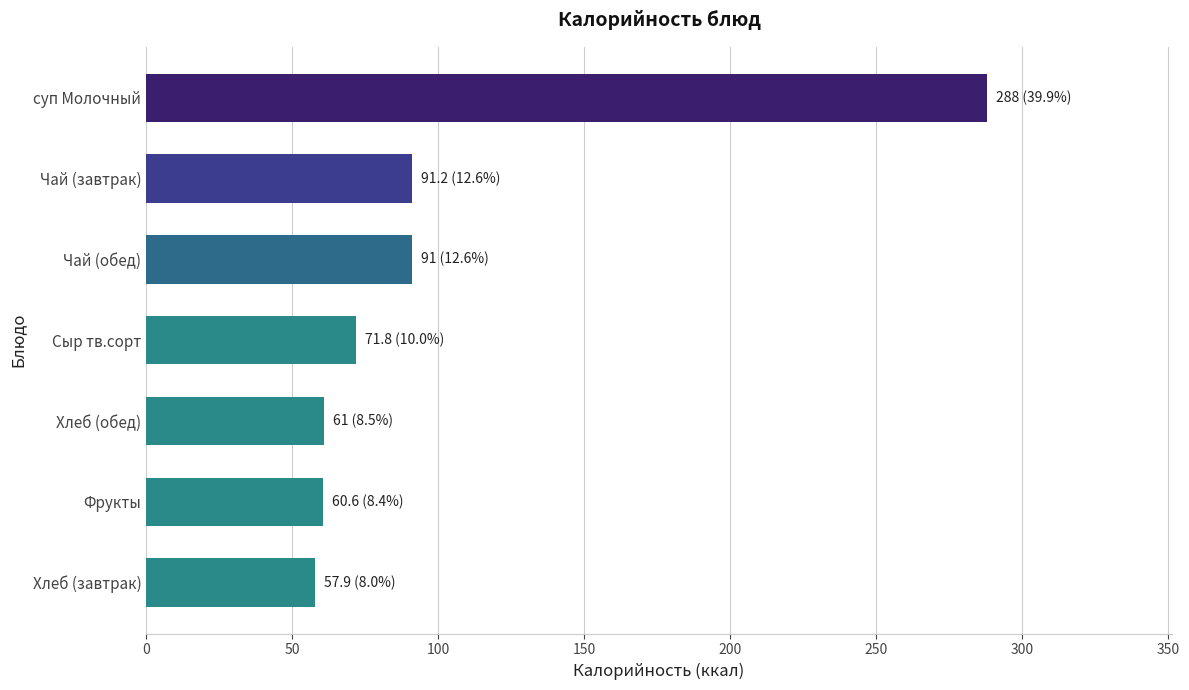

What value does the data have at Чай (обед)?

91.0